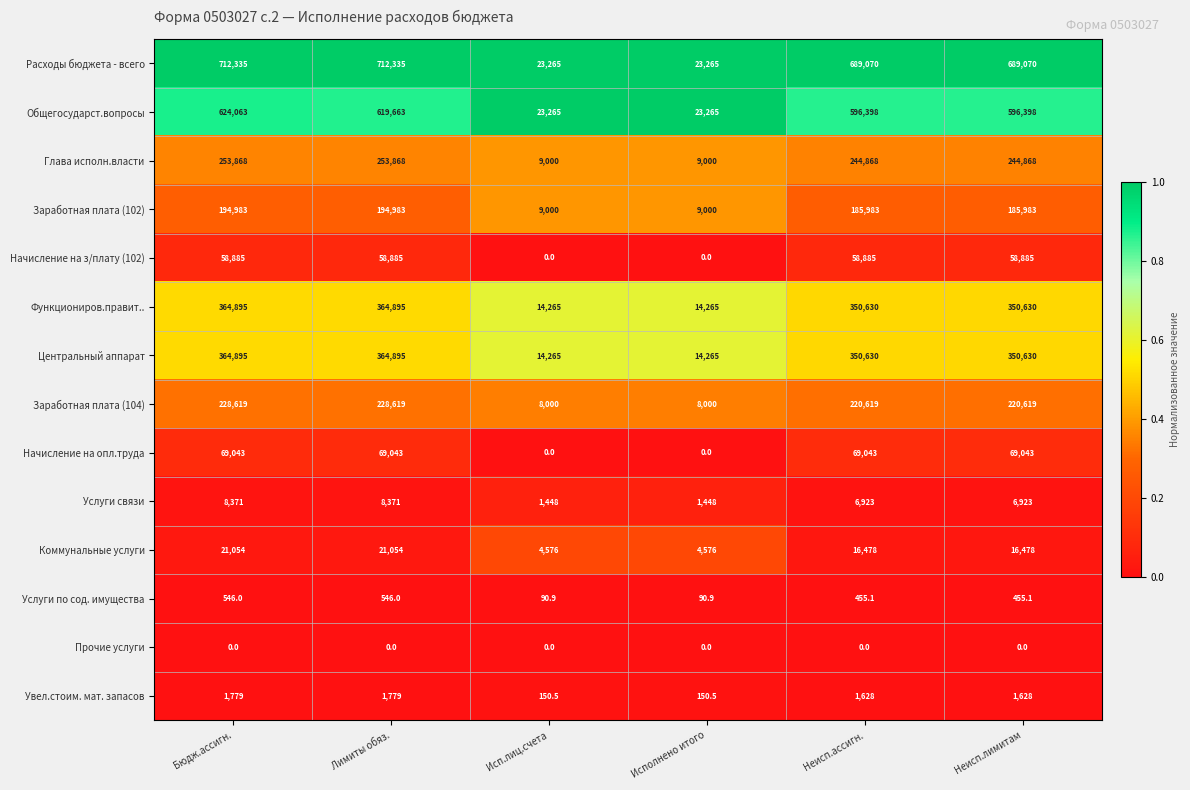

What is the spread (max minus min) of values at Исполнено итого?

23265.0